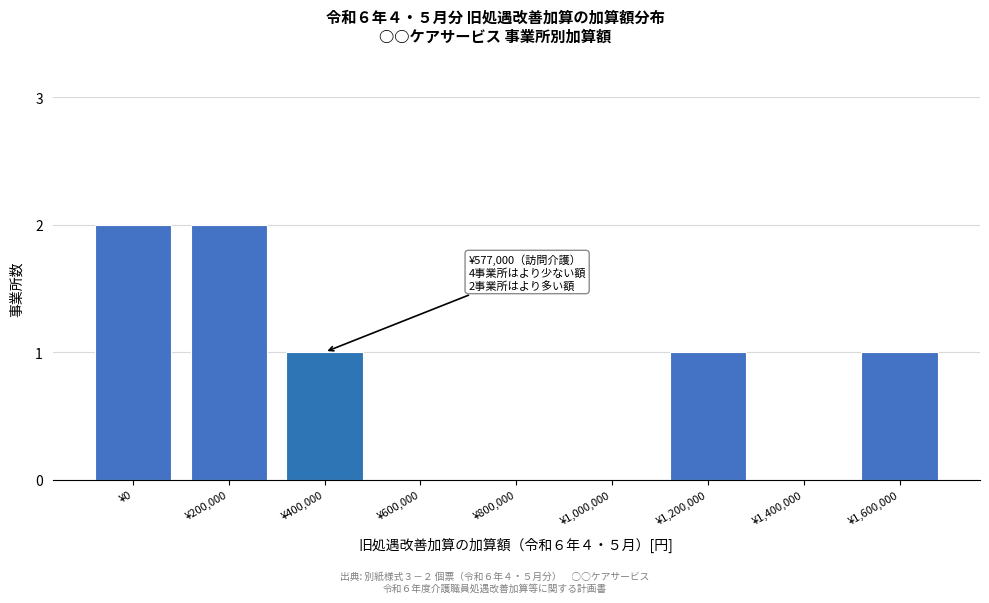

Reading left to right, list all the values displayed in this chart.

¥0=2	¥200,000=2	¥400,000=1	¥600,000=0	¥800,000=0	¥1,000,000=0	¥1,200,000=1	¥1,400,000=0	¥1,600,000=1